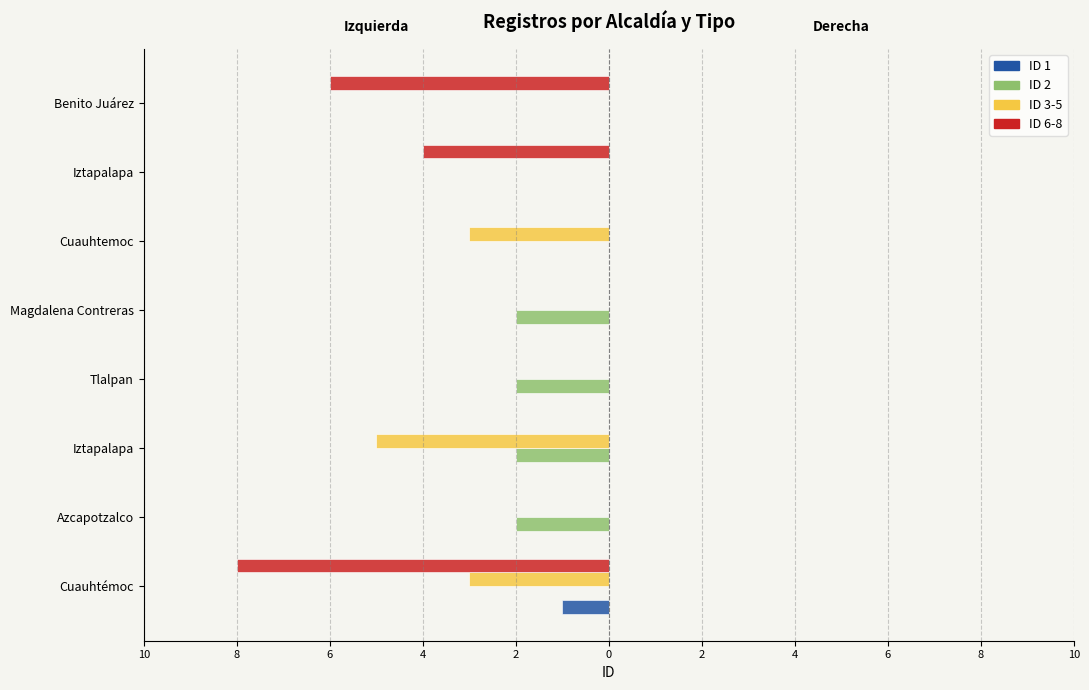

What are all the series names shown in the legend?

ID 1, ID 2, ID 3-5, ID 6-8